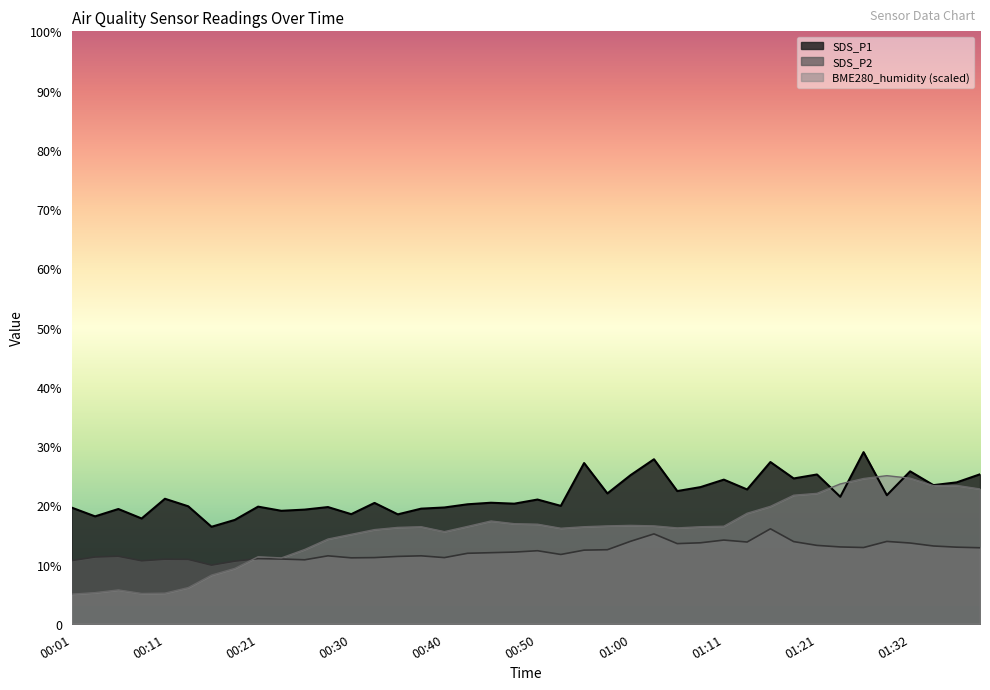

What are all the series names shown in the legend?

SDS_P1, SDS_P2, BME280_humidity (scaled)